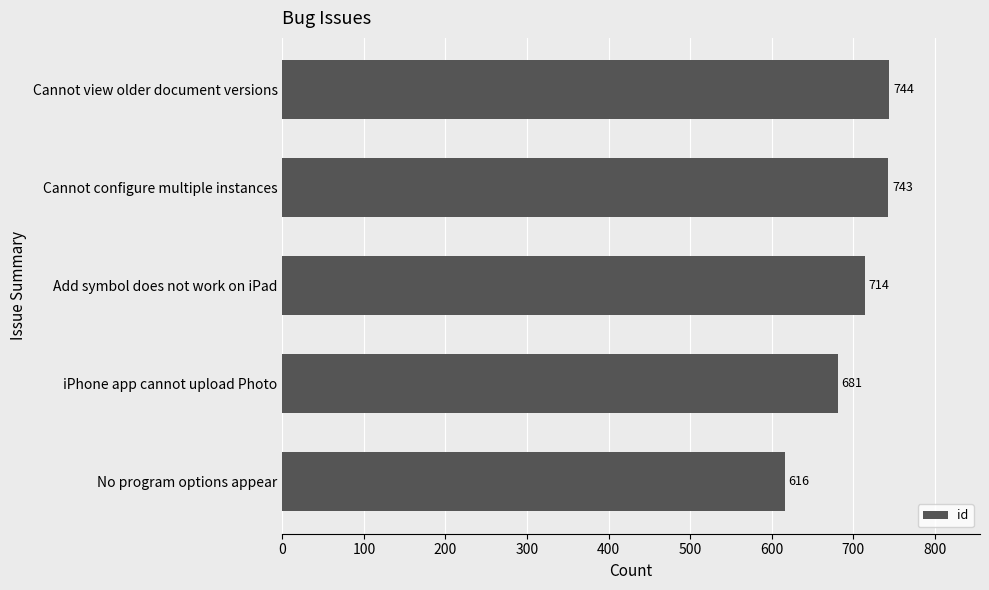

List the labels in order of value, largest first.

Cannot view older document versions, Cannot configure multiple instances, Add symbol does not work on iPad, iPhone app cannot upload Photo, No program options appear